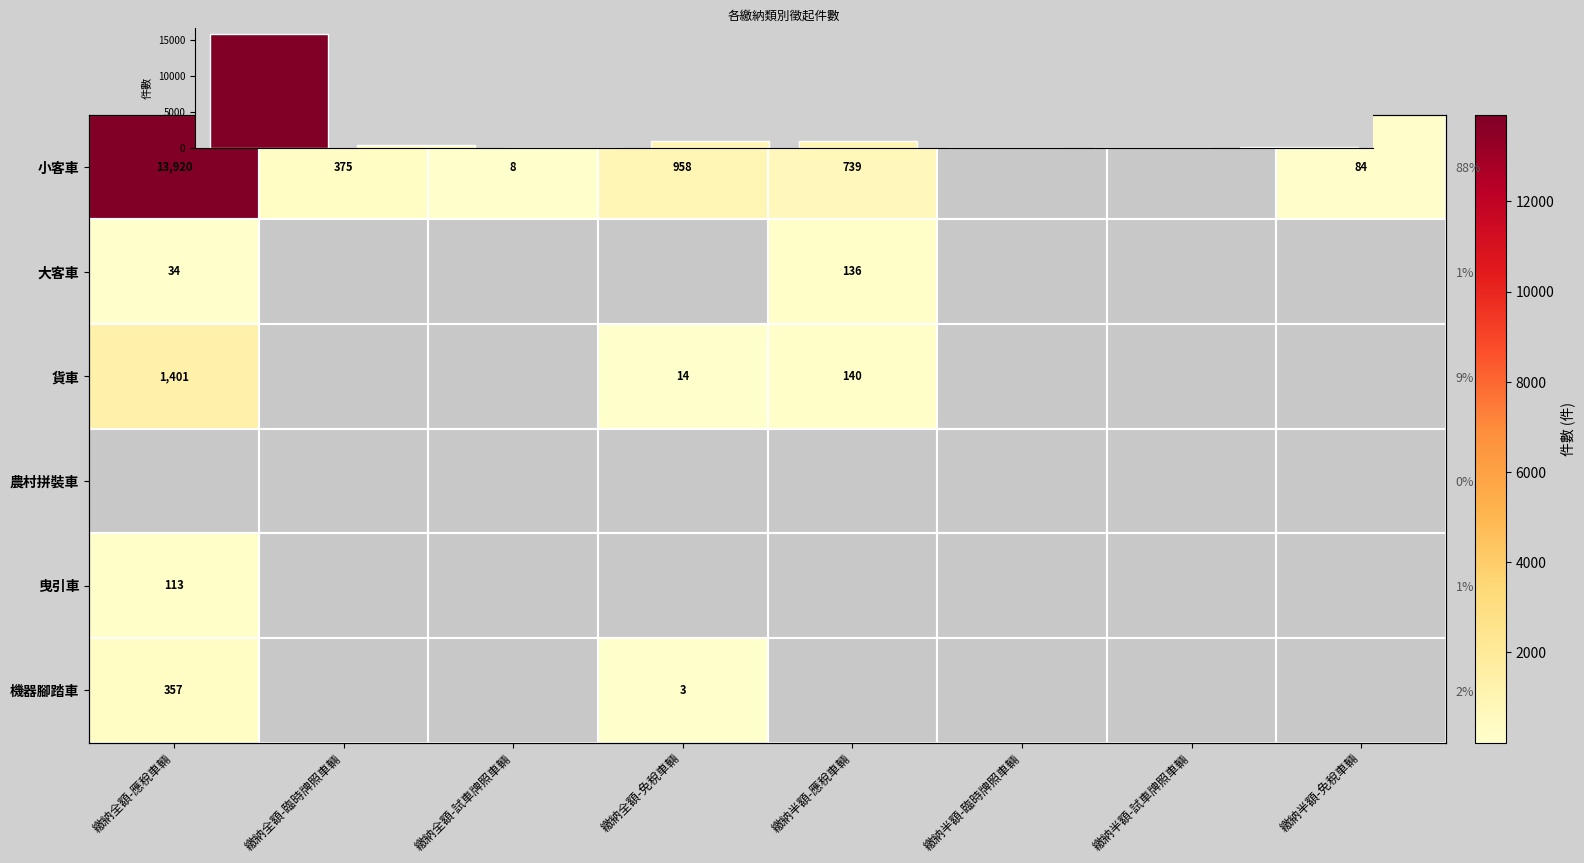

What is the sum of all values?

18282